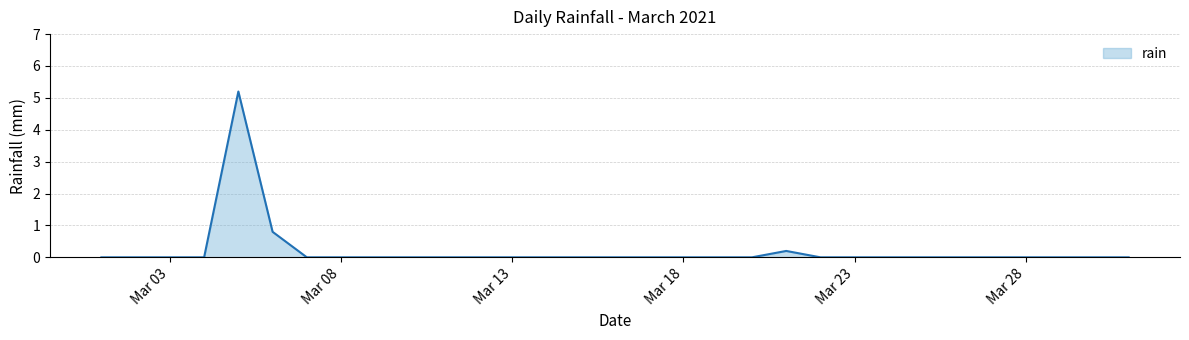

How many distinct data groups are displayed?

1